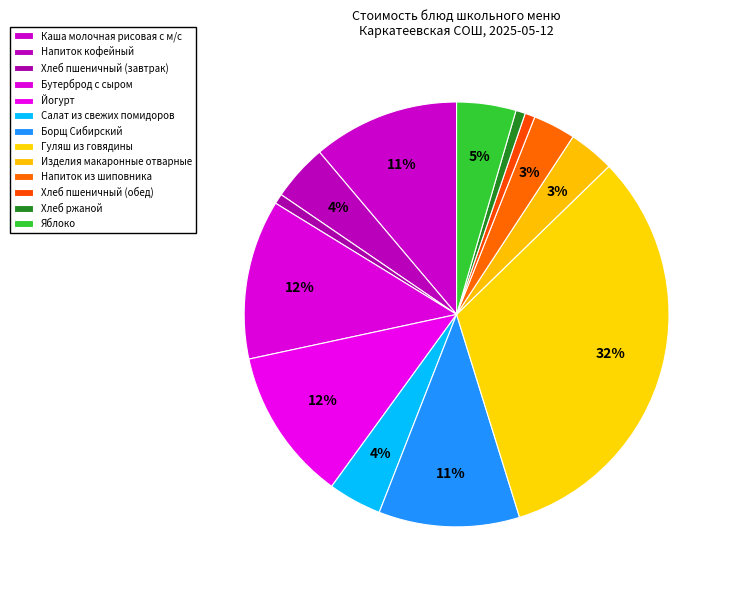

What percentage do Йогурт and Салат из свежих помидоров together represent?

15.7%